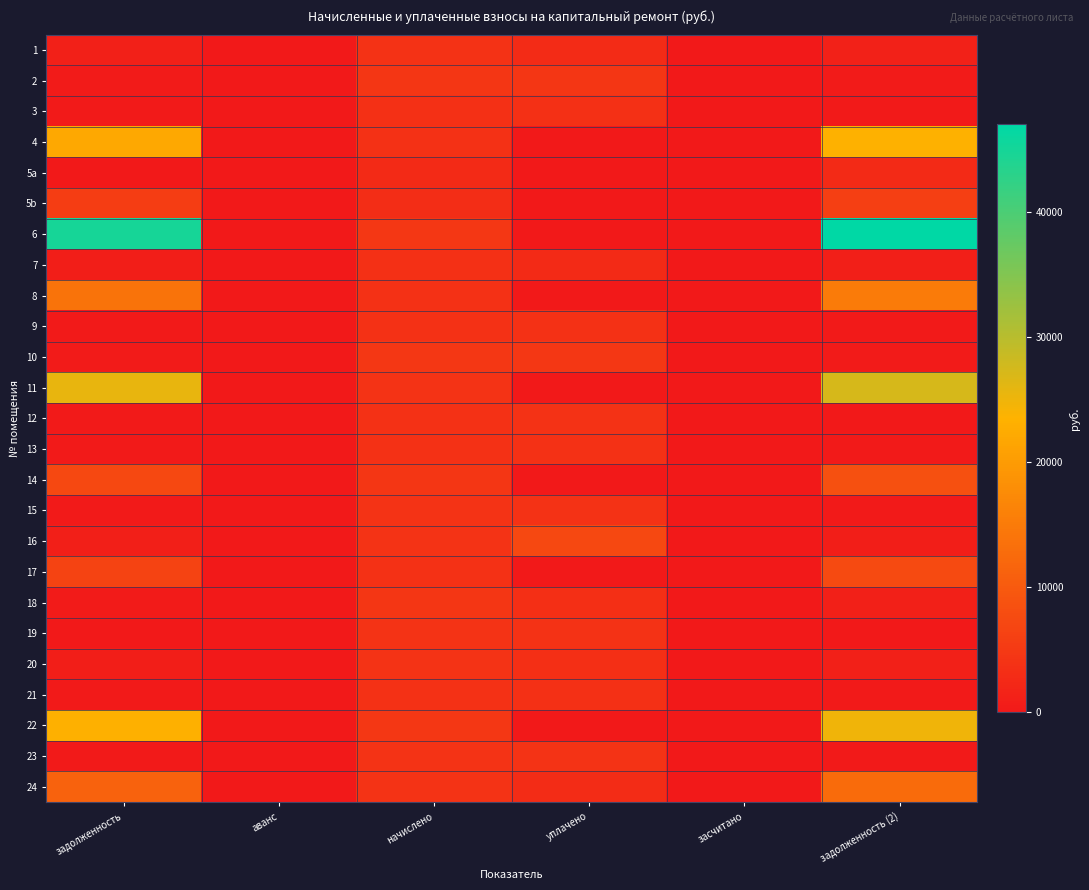

What is the greatest value displayed?

47019.7